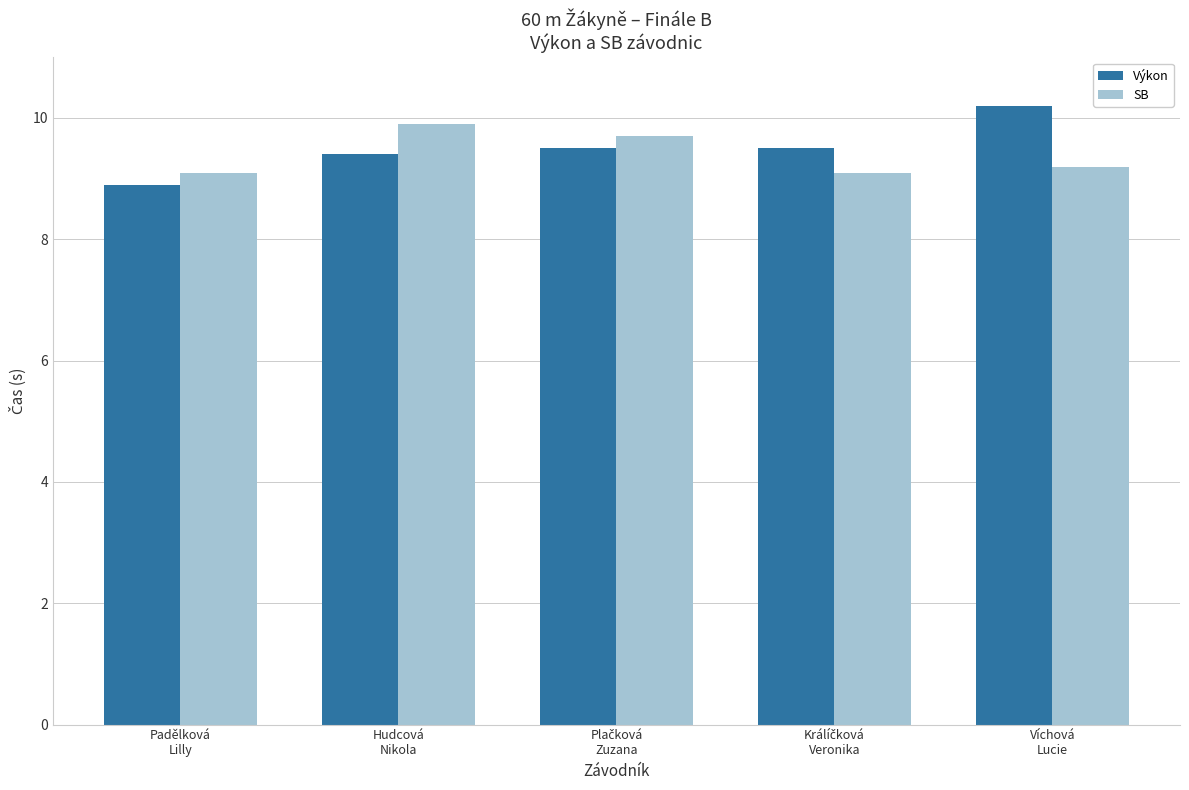

What is the spread (max minus min) of values at Padělková
Lilly?

0.2